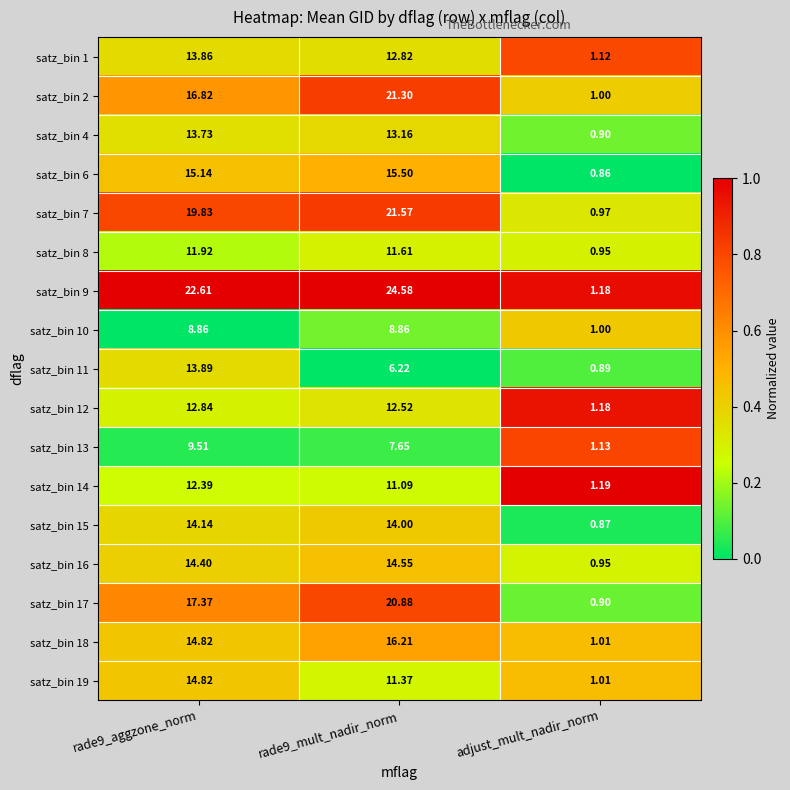

Is the value of satz_bin 10 at rade9_aggzone_norm greater than the value of satz_bin 1 at rade9_aggzone_norm?

No